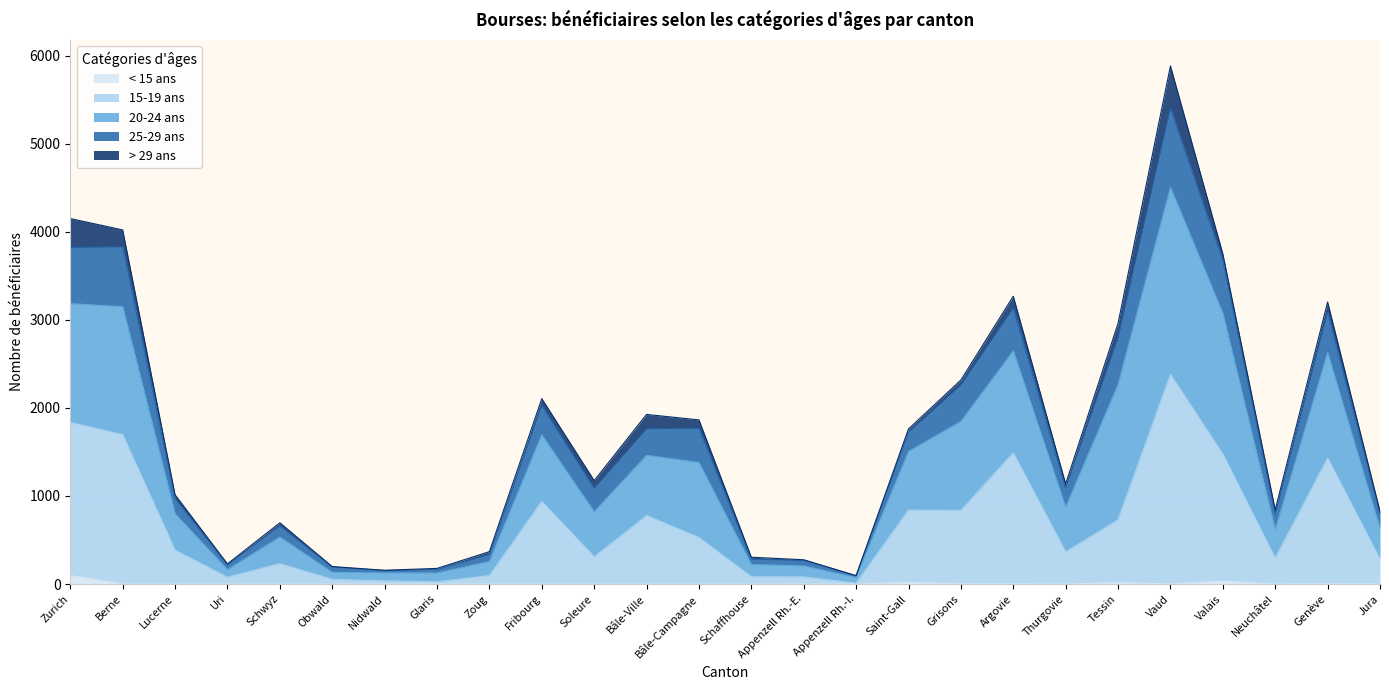

Which has a higher value, Grisons or Zurich?

Zurich